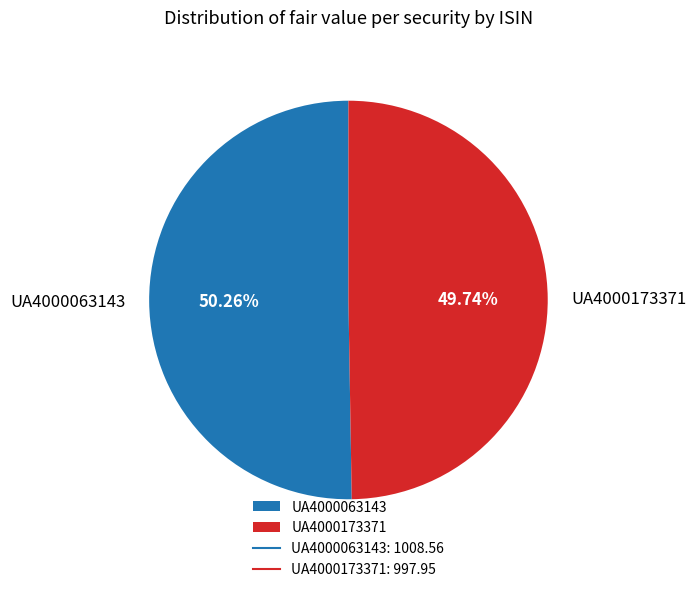

The UA4000173371 slice represents 42% of the pie. True or false?

False